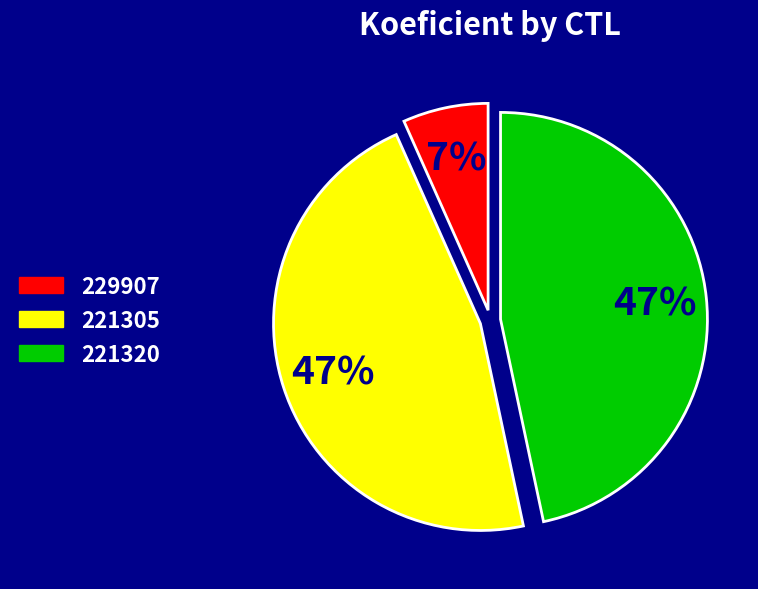

Which slice is the smallest?

229907